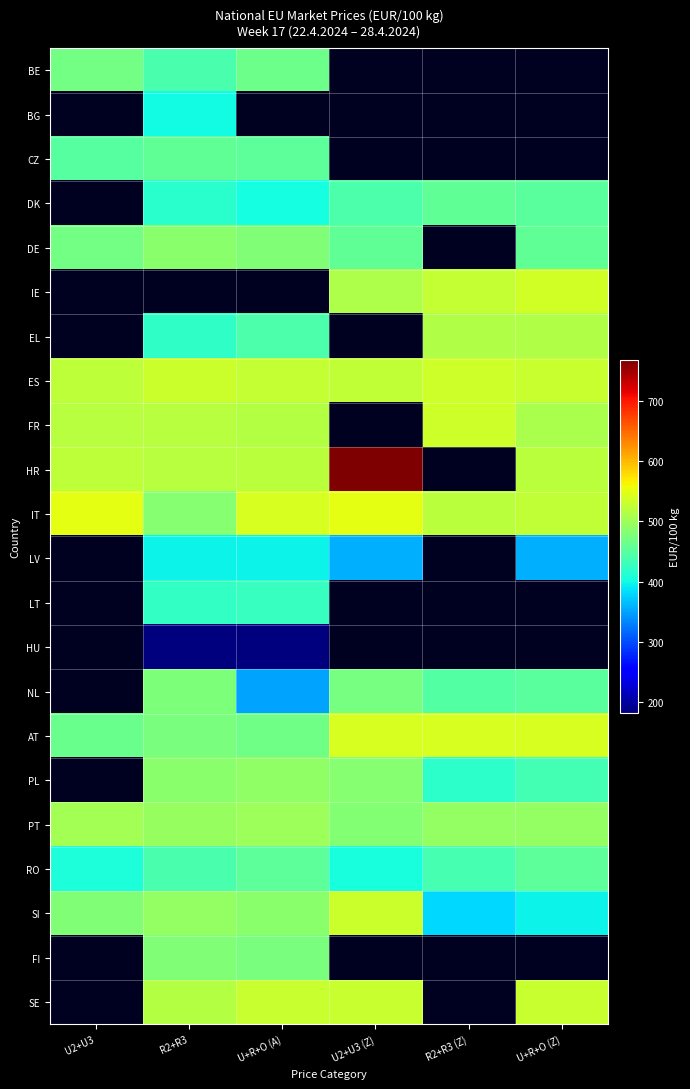

How many data points in HR are less than 522?

3